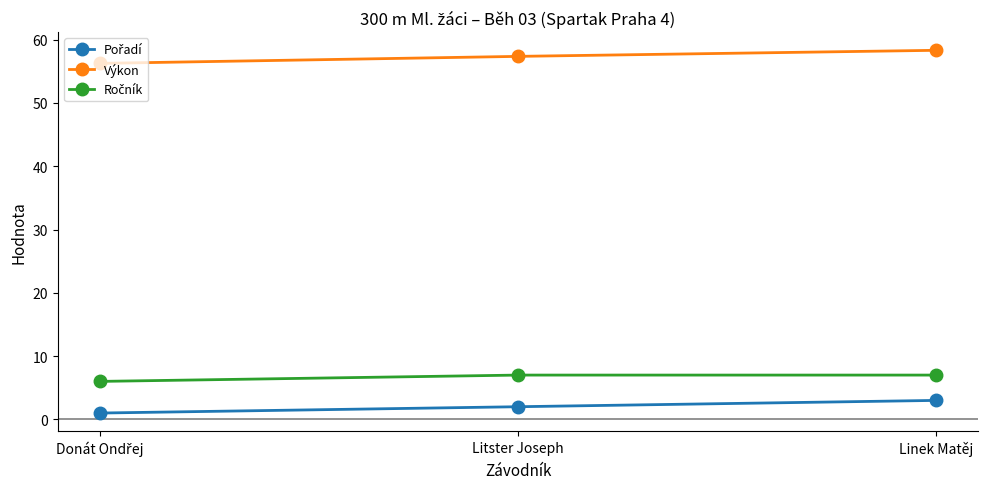

What is the total value across all series at Linek Matěj?

68.3